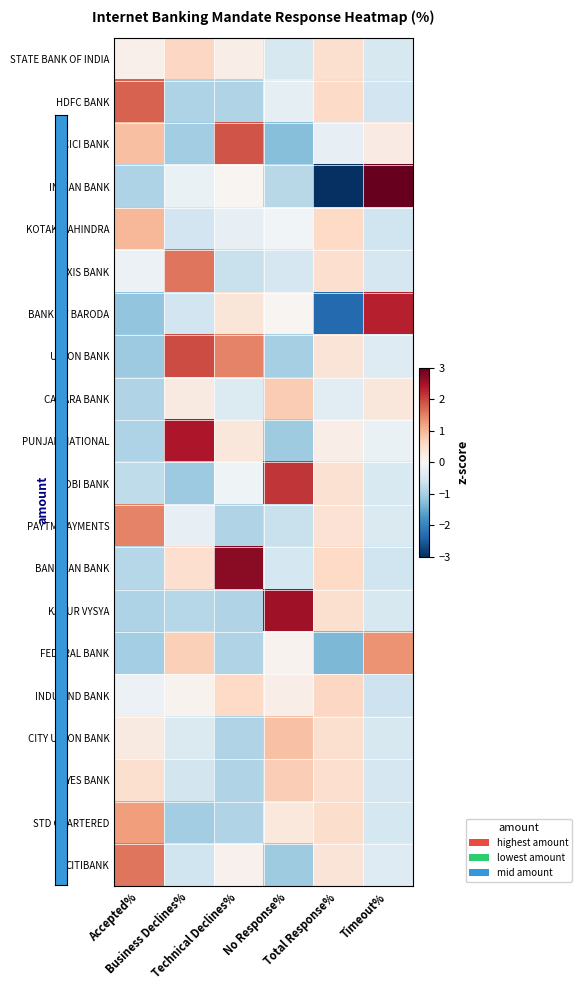

At which category does the chart reach its minimum across all series?

Total Response%